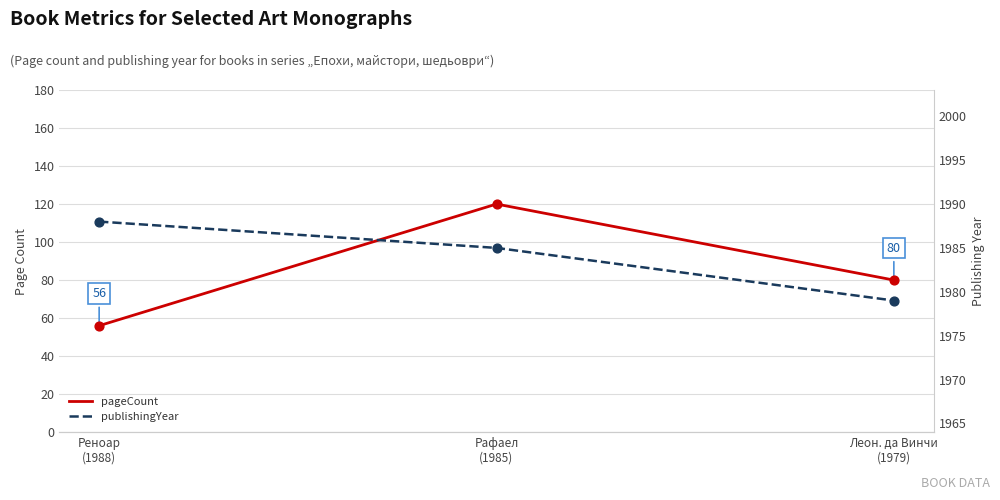

Which series has the largest total across all categories?

publishingYear